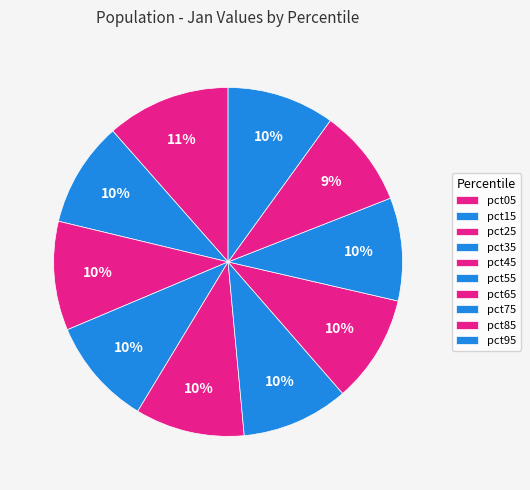

Count the number of slices in the pie.

10